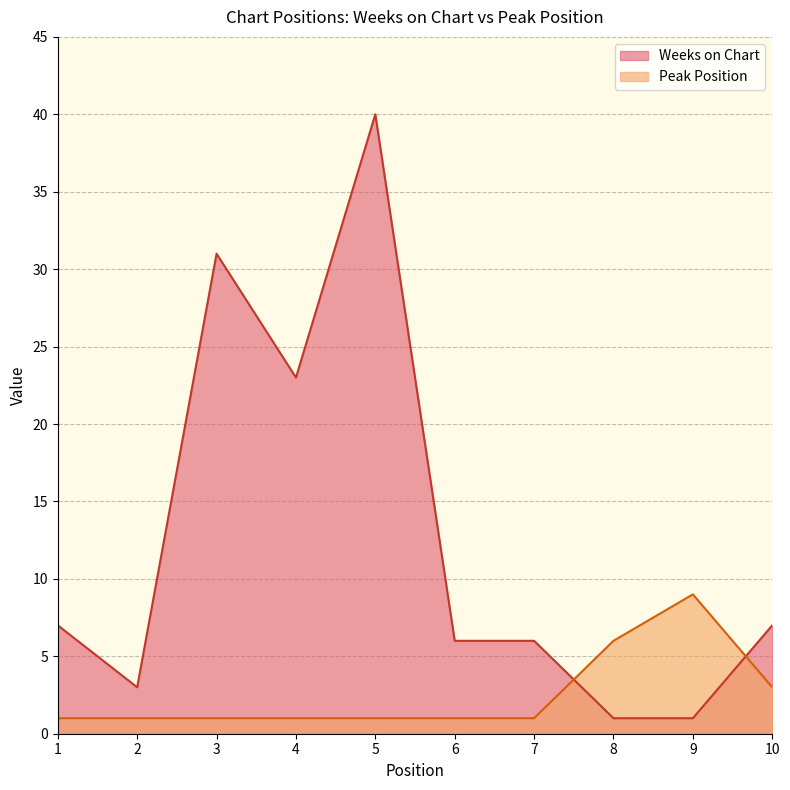

What is the maximum value for Peak Position?

9